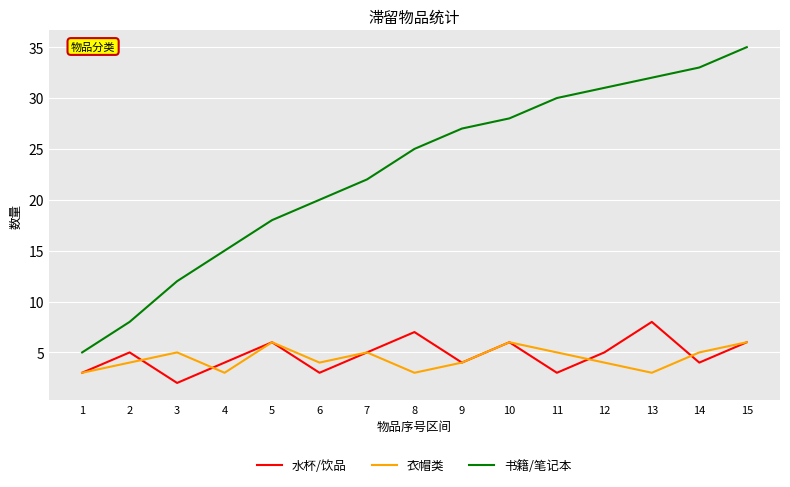

Which series changed the most between 1 and 7?

书籍/笔记本